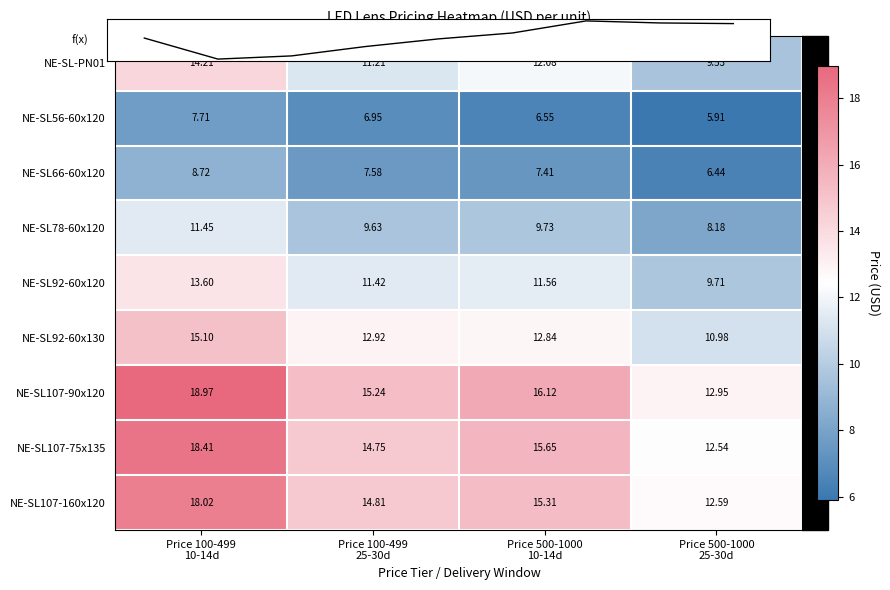

List the labels in order of NE-SL92-60x120 value, smallest first.

Price 500-1000 25-30d, Price 100-499 25-30d, Price 500-1000 10-14d, Price 100-499 10-14d